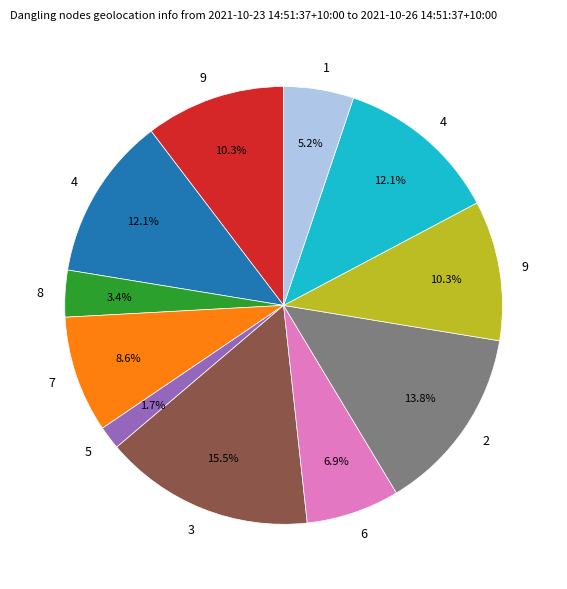

Does any single category account for the majority?

No